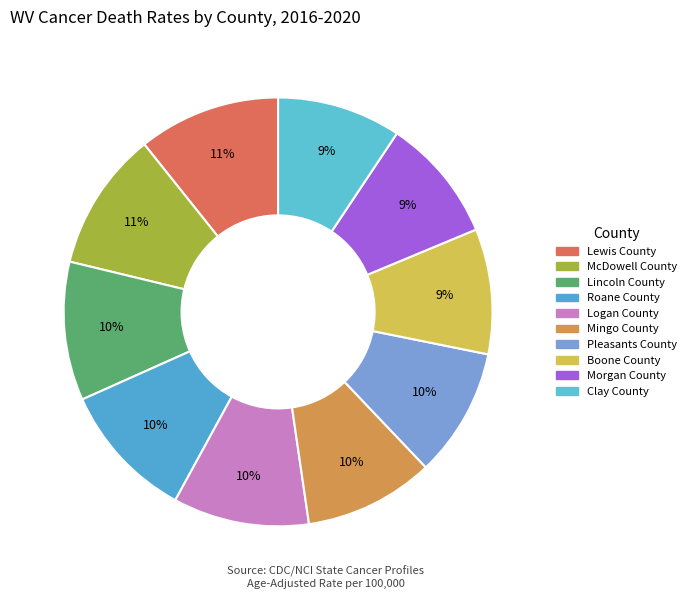

How many segments does this pie chart have?

10